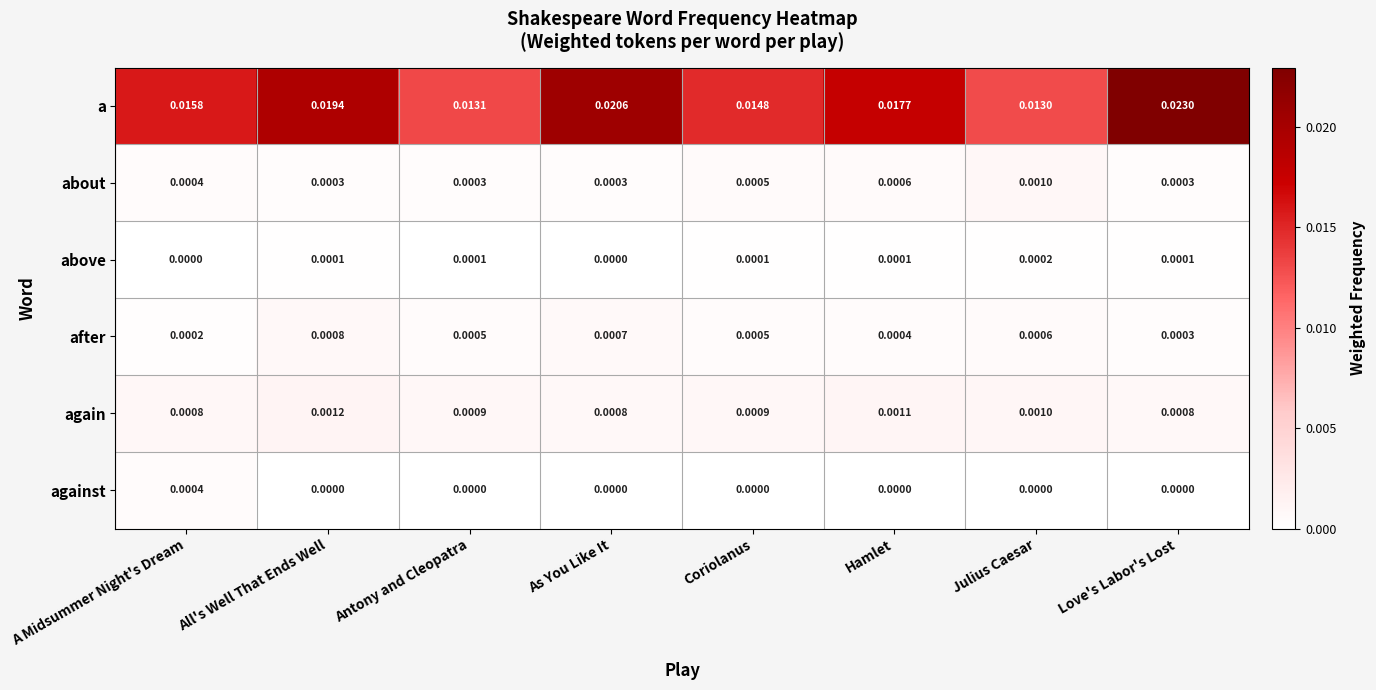

Is the value of above at All's Well That Ends Well greater than the value of against at Hamlet?

Yes